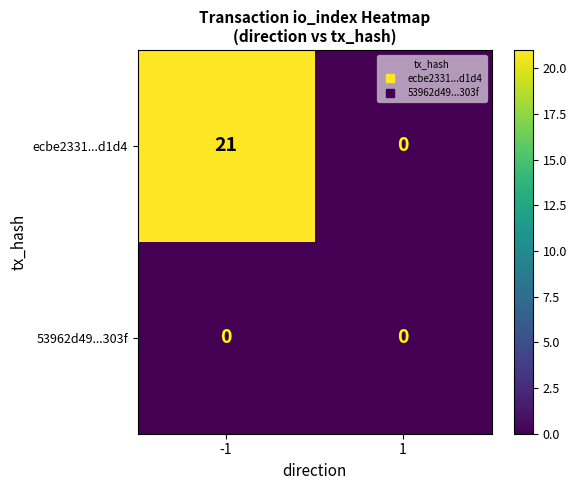

Rank the series by their maximum value, from highest to lowest.

ecbe2331...d1d4, 53962d49...303f